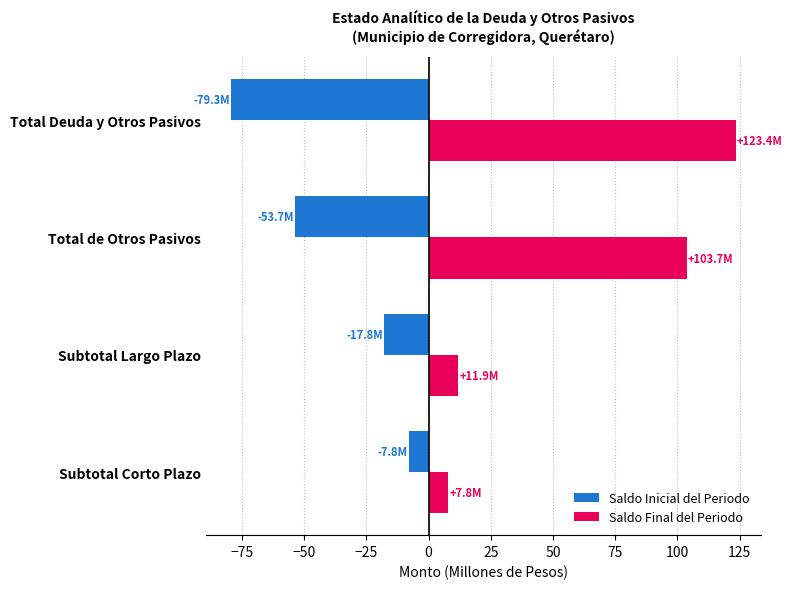

At which label does Saldo Final del Periodo reach its peak?

Total Deuda y Otros Pasivos